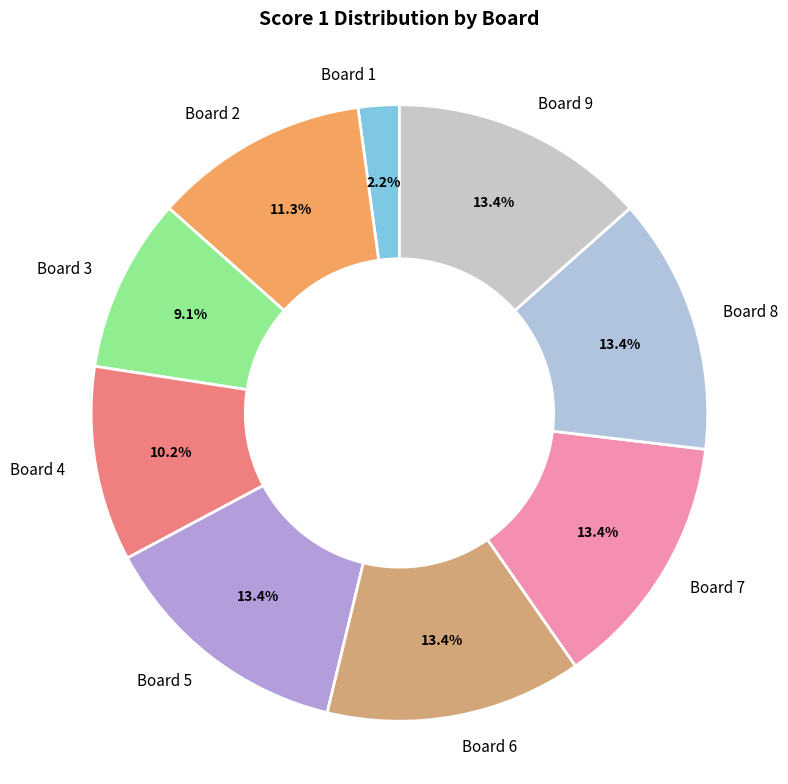

Between Board 7 and Board 2, which is larger?

Board 7